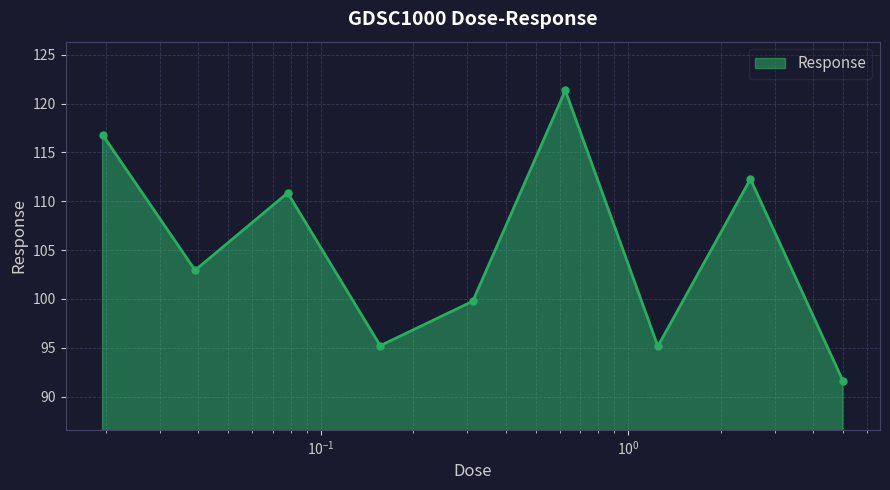

How many points are lower than both their immediate neighbors (excluding endpoints)?

3